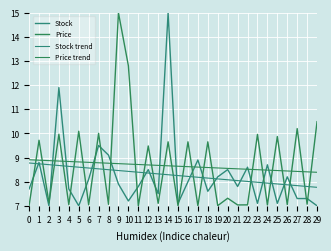

Count the number of data series in this chart.

4